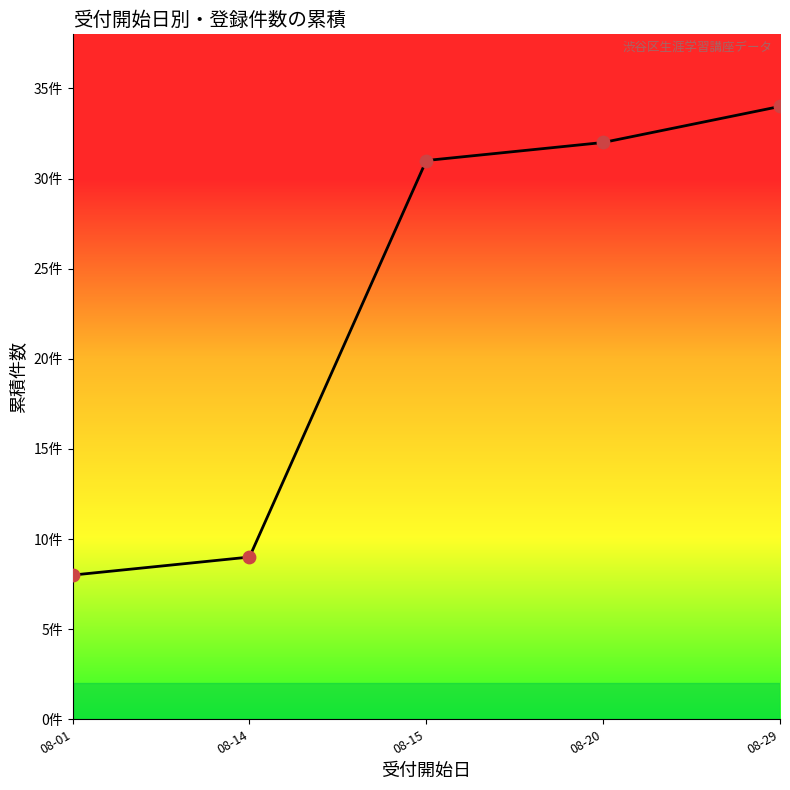

What is the change in value from 08-14 to 08-15?

+22